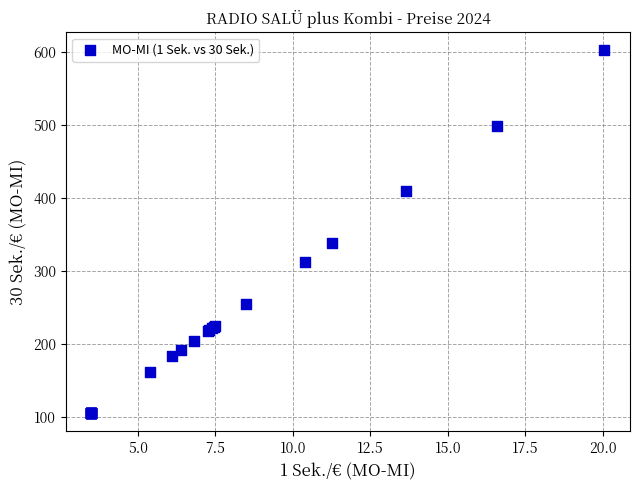

What Y value in the scatter plot is closest to 353?

337.5